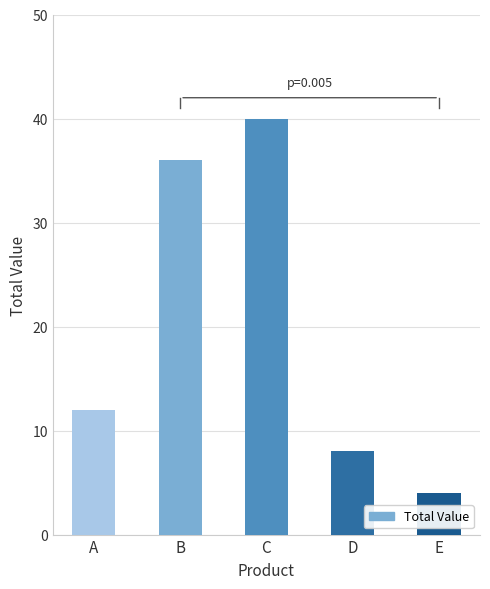

What is the change in value from C to E?

-36